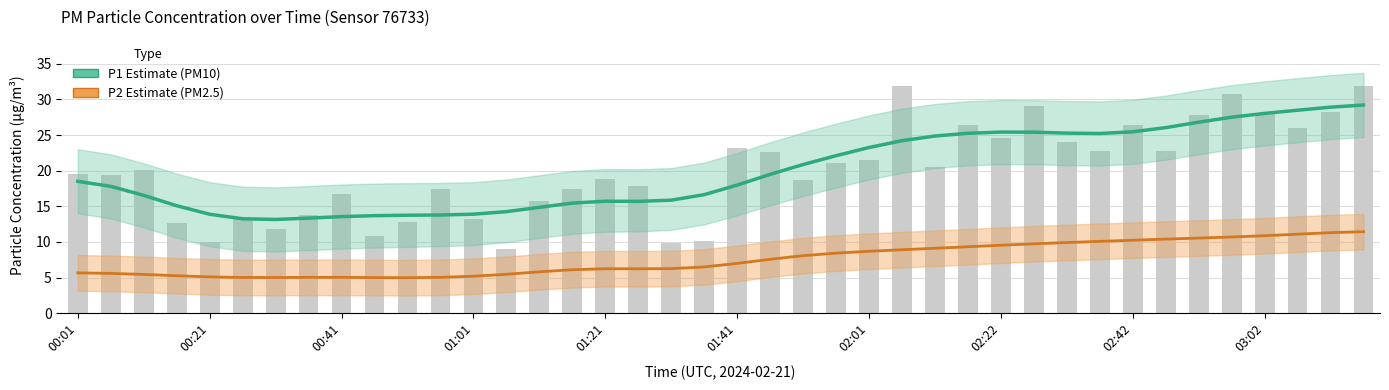

What position from the left is 03:02?

37